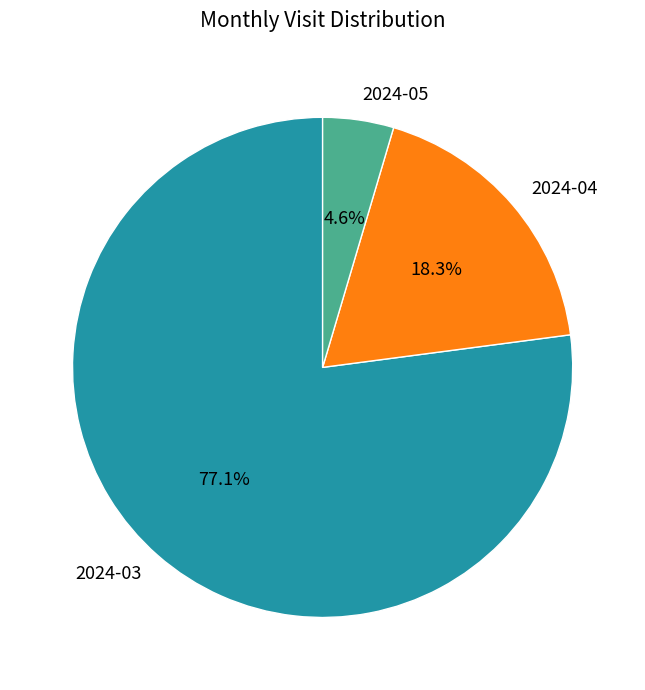

Which slice is the largest?

2024-03